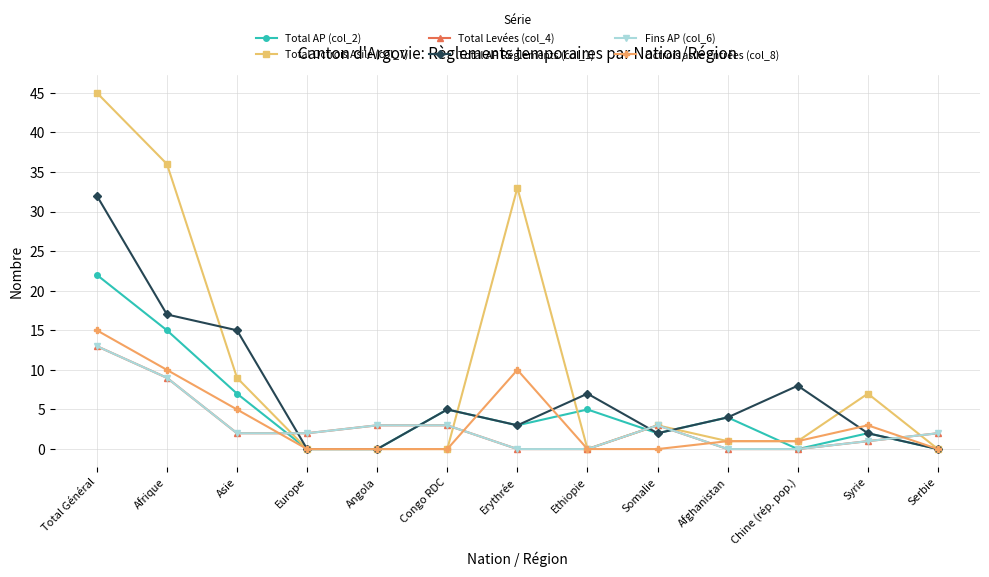

What is the maximum value for Fins AP (col_6)?

13